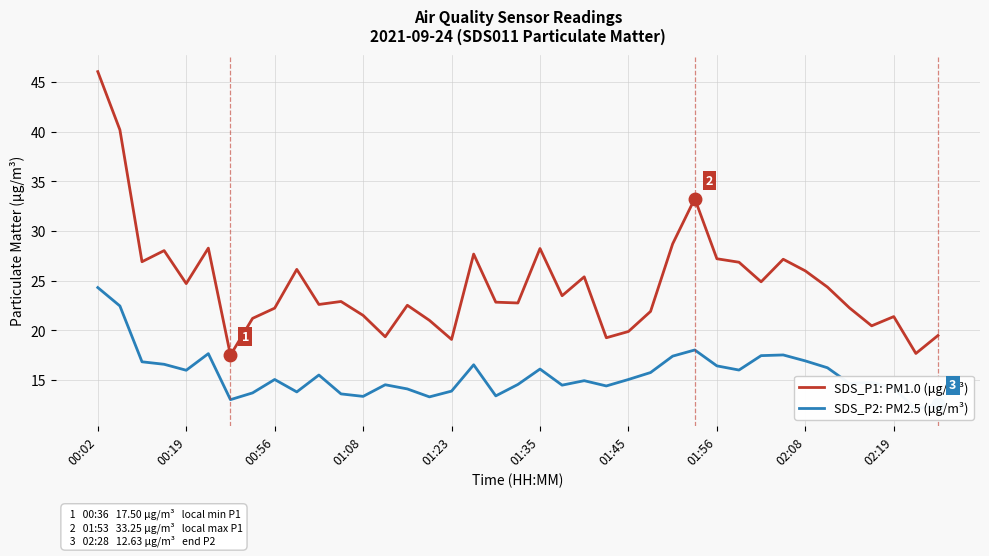

The value of SDS_P1: PM1.0 (μg/m³) at 01:35 is 28.2. True or false?

True